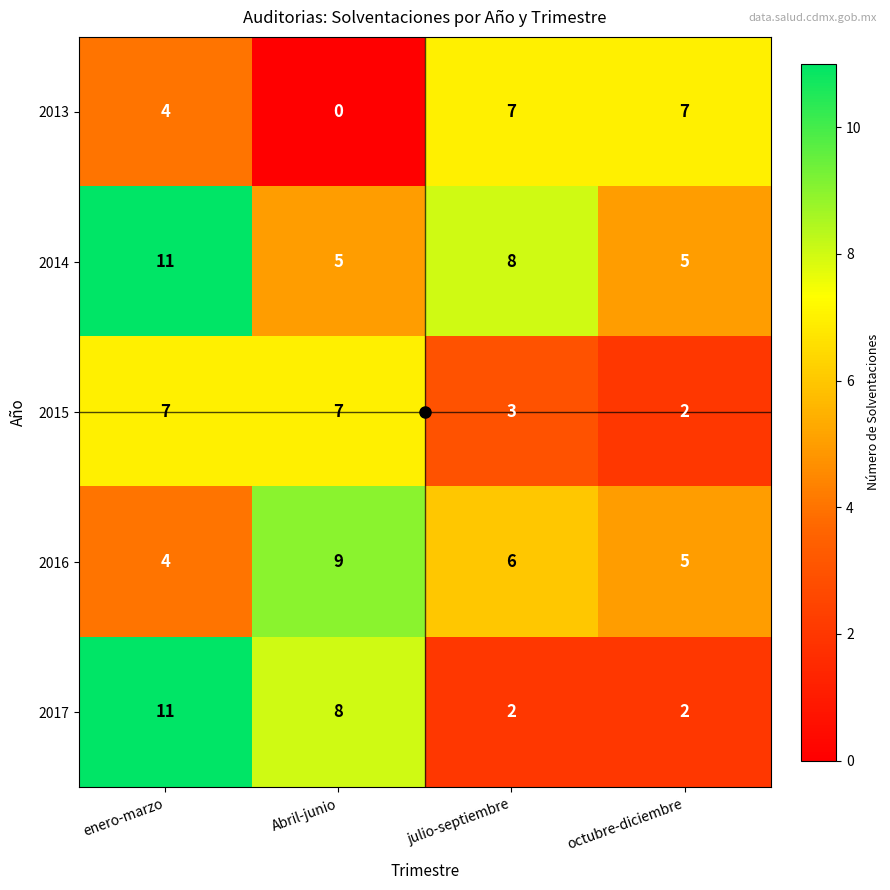

At julio-septiembre, list the series in order from smallest to largest.

2017, 2015, 2016, 2013, 2014